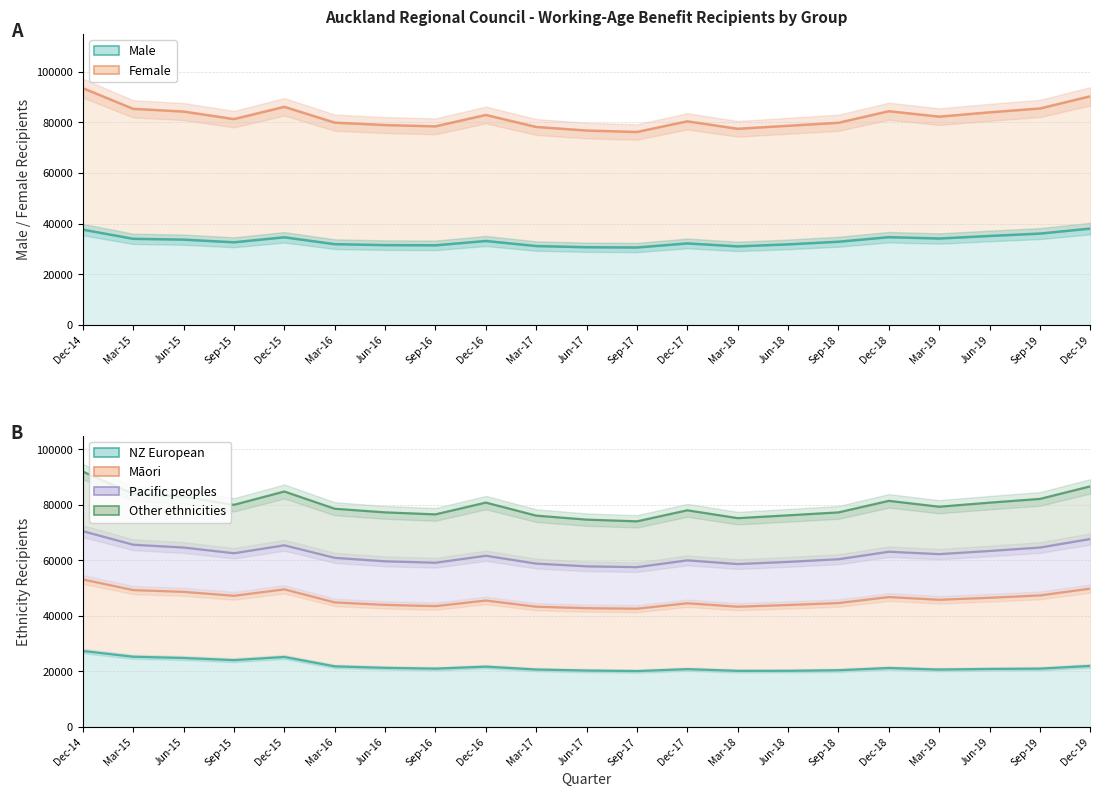

What is the sum of the Male values at Mar-15 and Mar-16?

65937